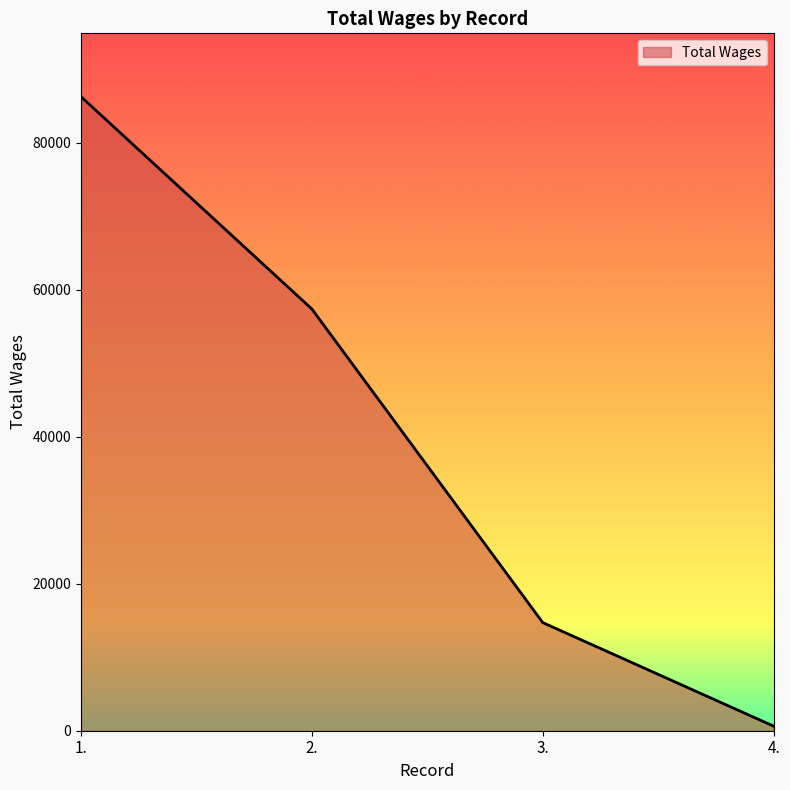

What is the ratio of the value at 1. to the value at 4.?

138.4